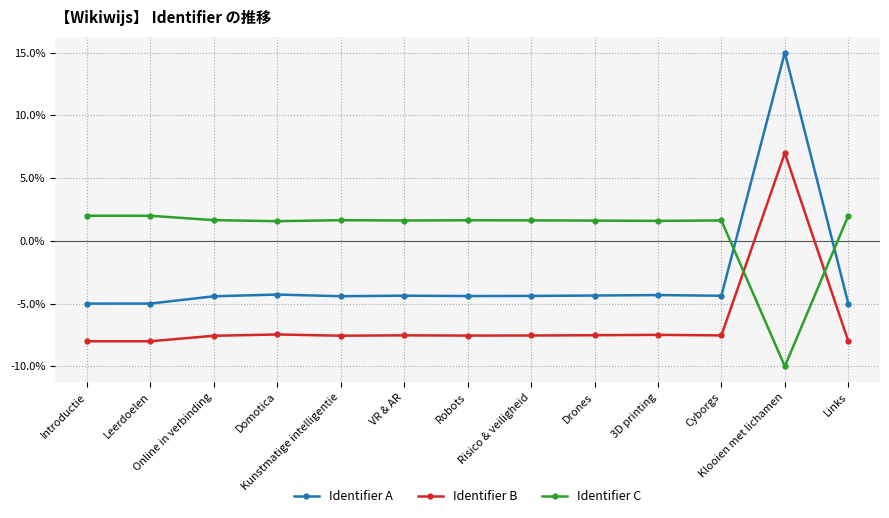

What is the difference between the second highest and minimum values in the Identifier A series?

0.7